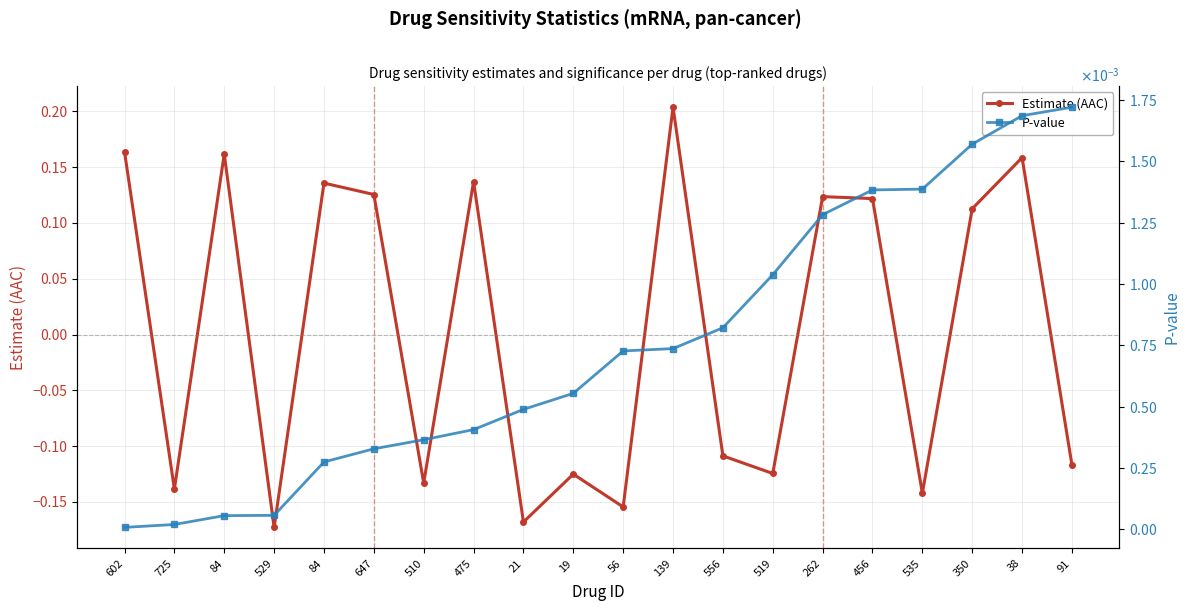

Reading left to right, transcribe all the data shown in this chart.

Estimate (AAC): 0.2	-0.1	0.2	-0.2	0.1	0.1	-0.1	0.1	-0.2	-0.1	-0.2	0.2	-0.1	-0.1	0.1	0.1	-0.1	0.1	0.2	-0.1
P-value: 0.0	0.0	0.0	0.0	0.0	0.0	0.0	0.0	0.0	0.0	0.0	0.0	0.0	0.0	0.0	0.0	0.0	0.0	0.0	0.0